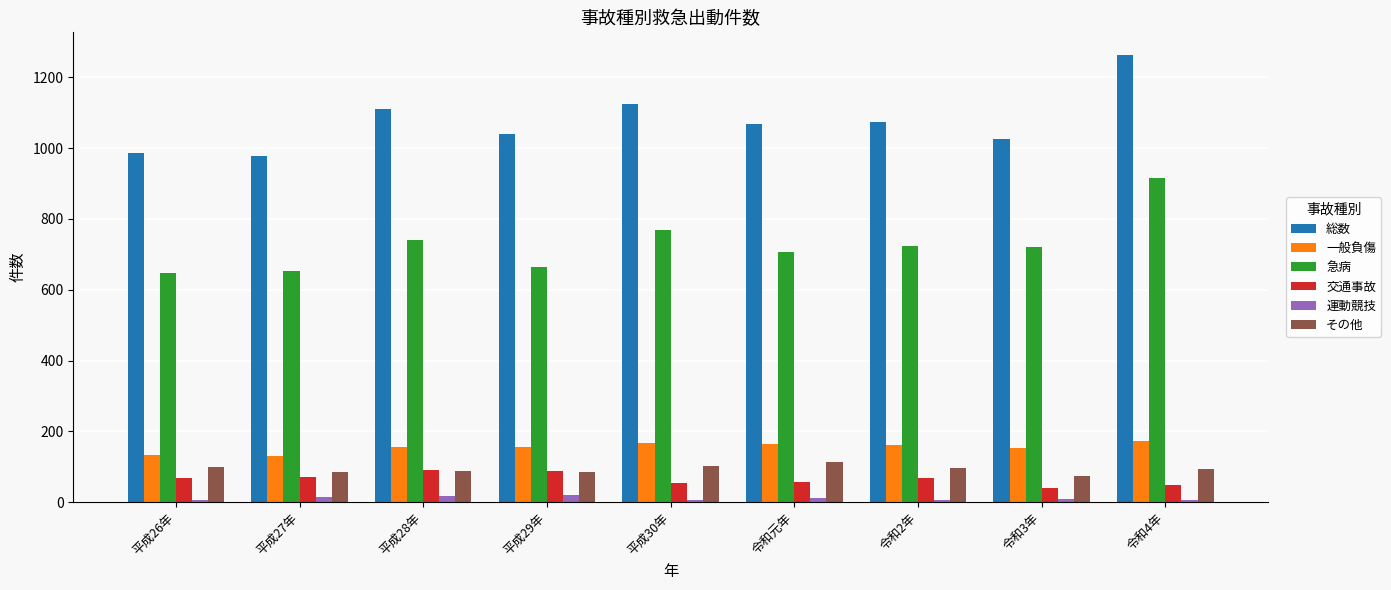

Count the number of data series in this chart.

6